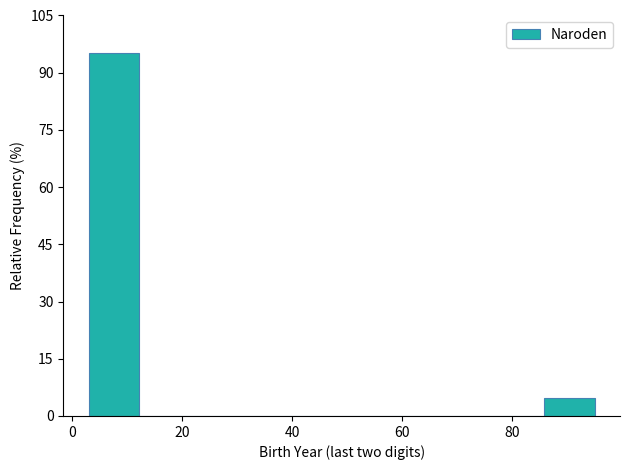

What is the height of the bar covering 3.0 to 12.2 on the x-axis? Neither the bar edges nor the heights are printed on the chart, so give them approximately, as read against the axes.

96